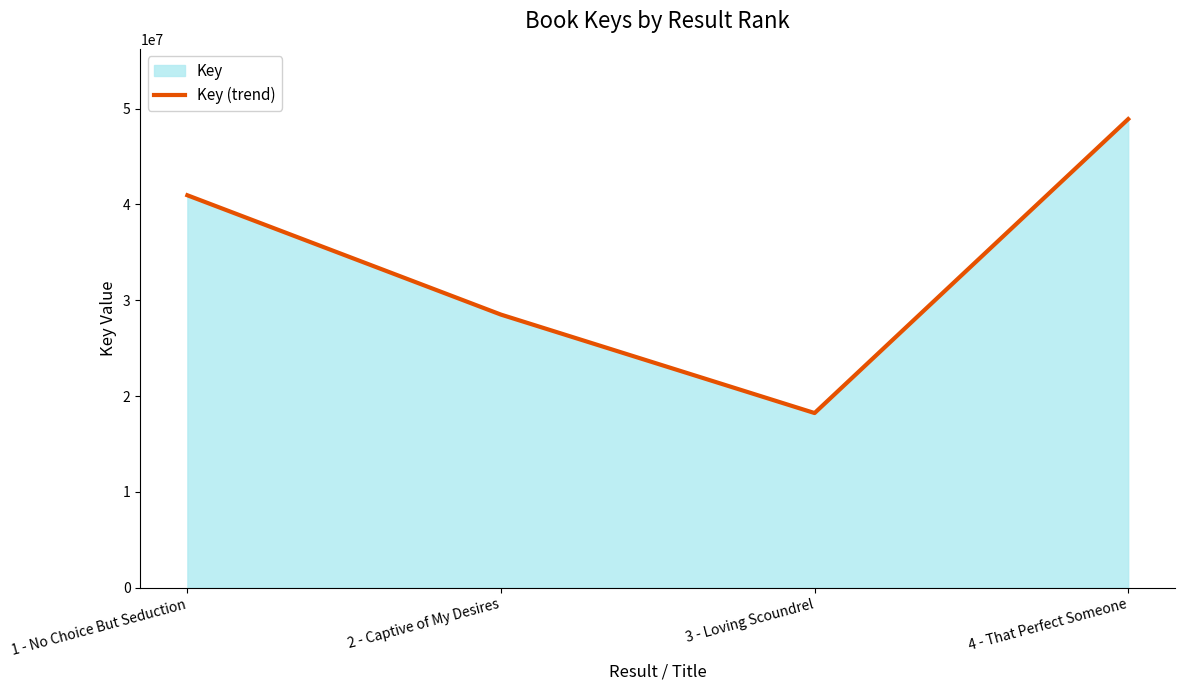

At which category does the data reach its first local valley?

3 - Loving Scoundrel